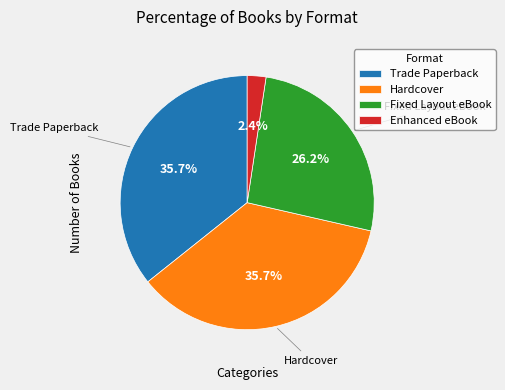

Does Trade Paperback account for over 50% of the chart?

No